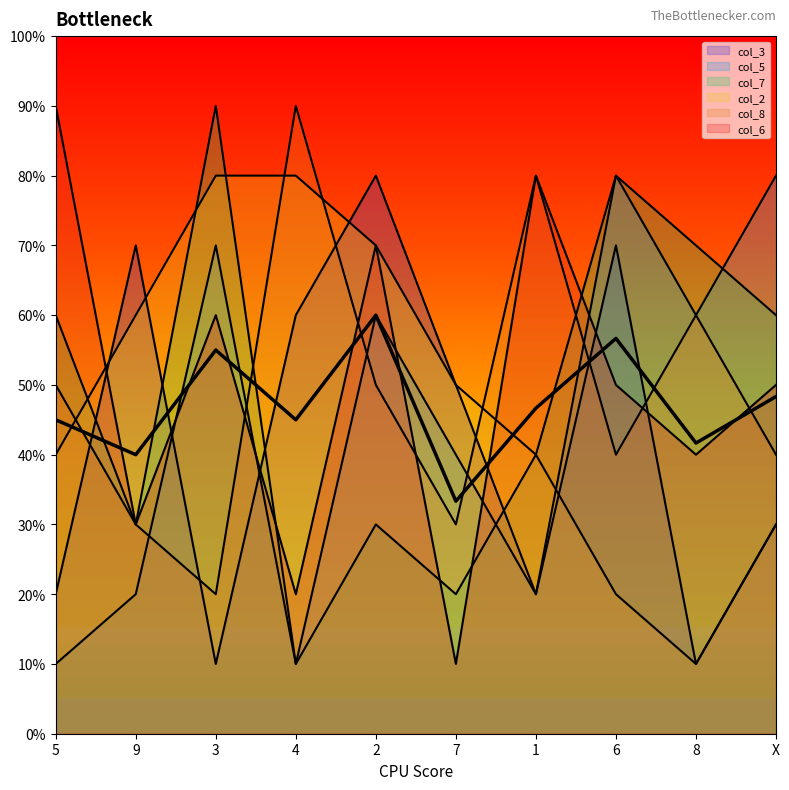

List the labels in order of col_3 value, smallest first.

3, 8, 5, 1, X, 7, 4, 9, 6, 2